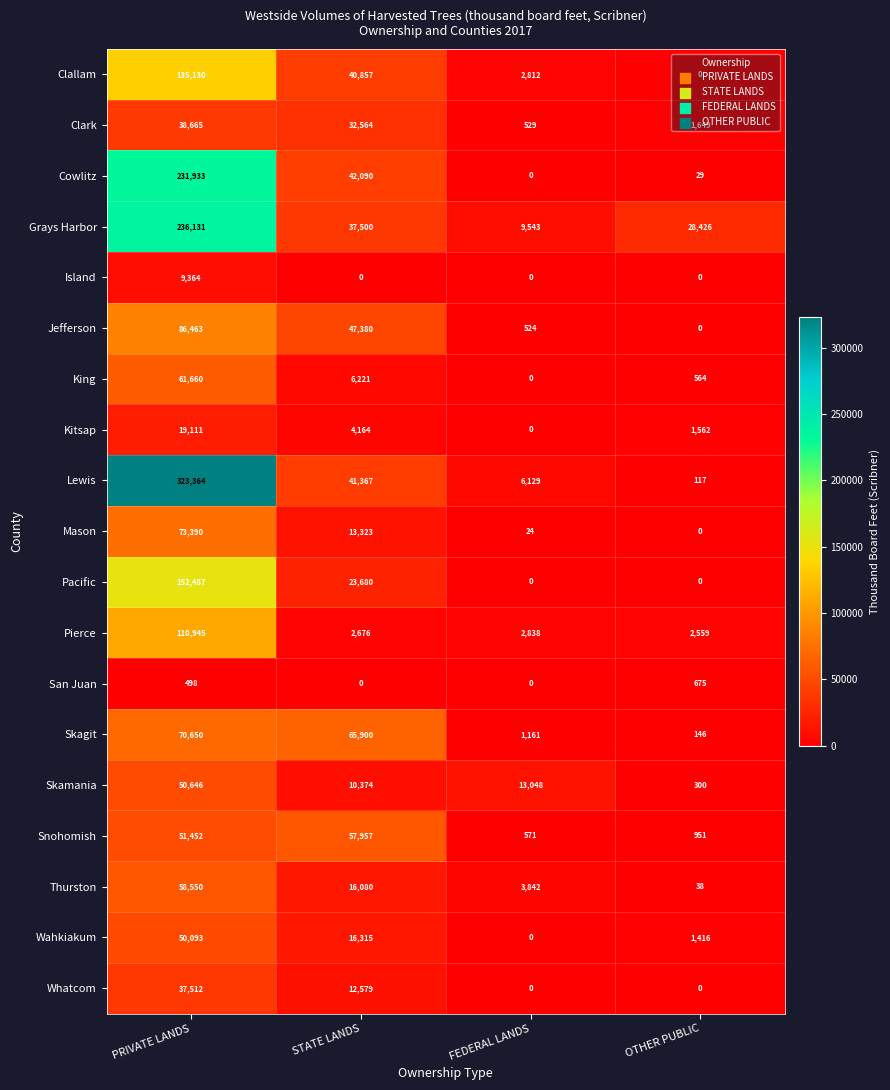

How many categories are shown in the chart?

4